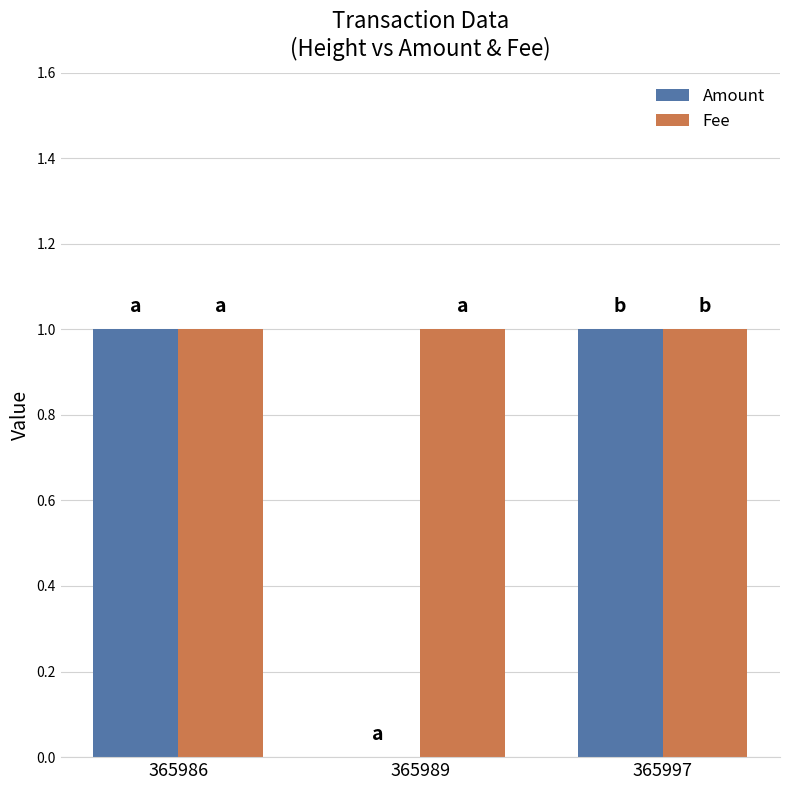

Does the chart contain stacked bars?

No